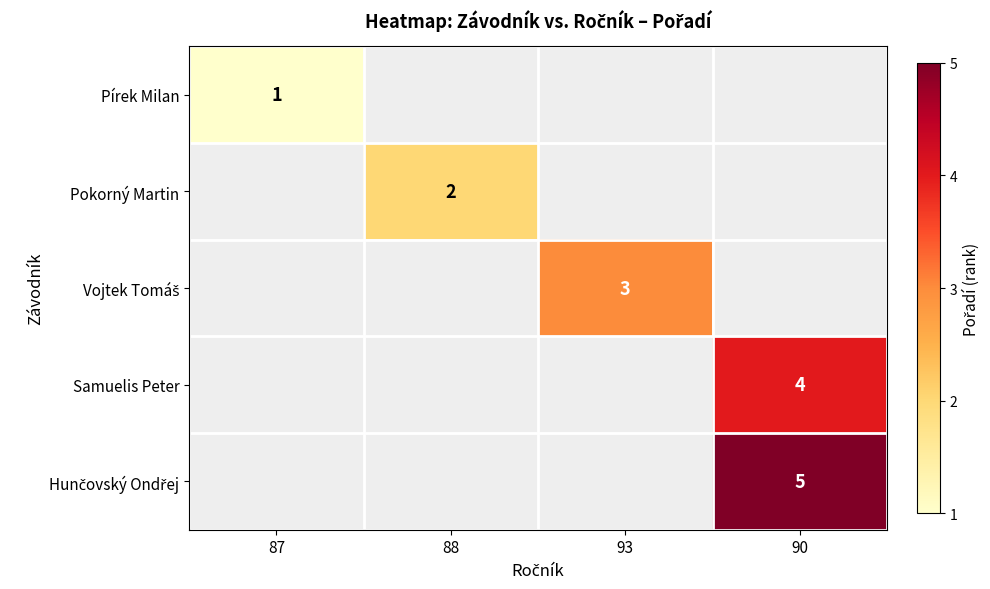

What is the greatest value displayed?

5.0